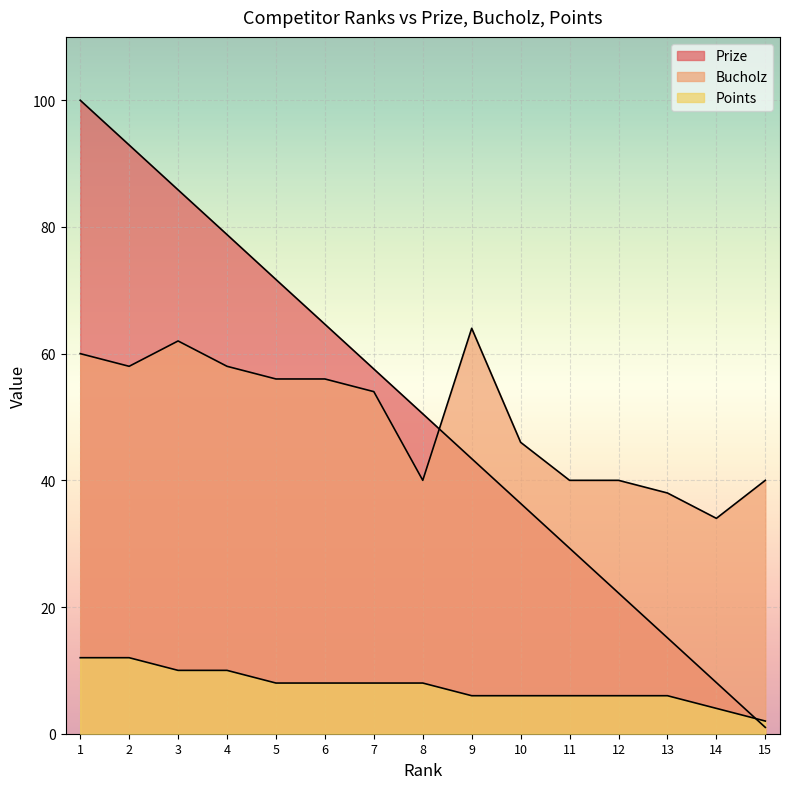

Where does the Bucholz series first go above 54?

1